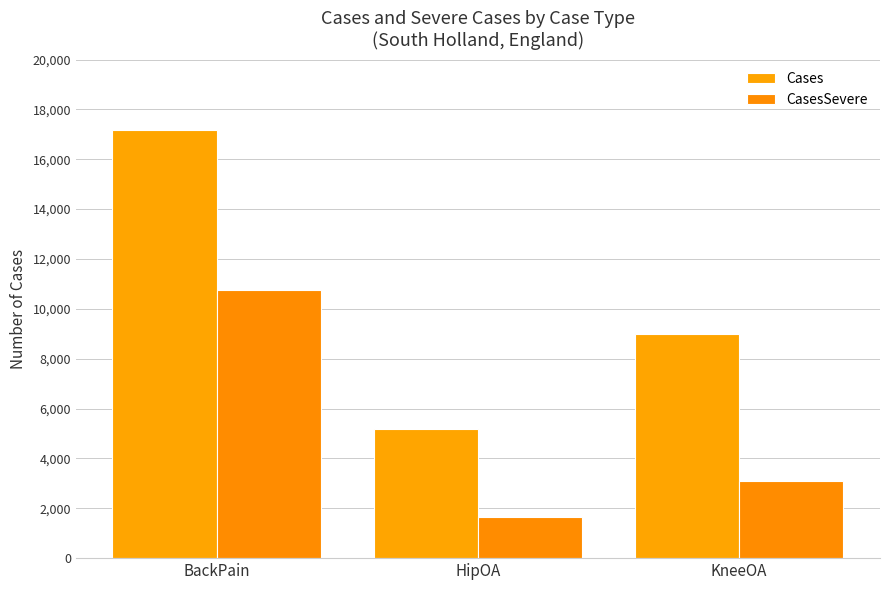

What is the difference between the maximum and minimum values in the Cases series?

11994